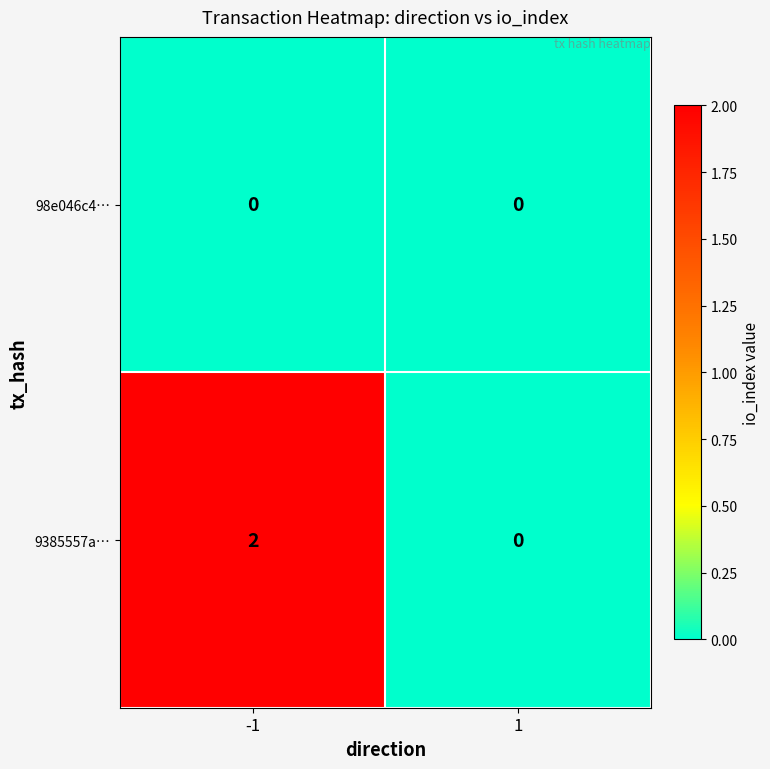

At how many categories does at least one series exceed 1?

1